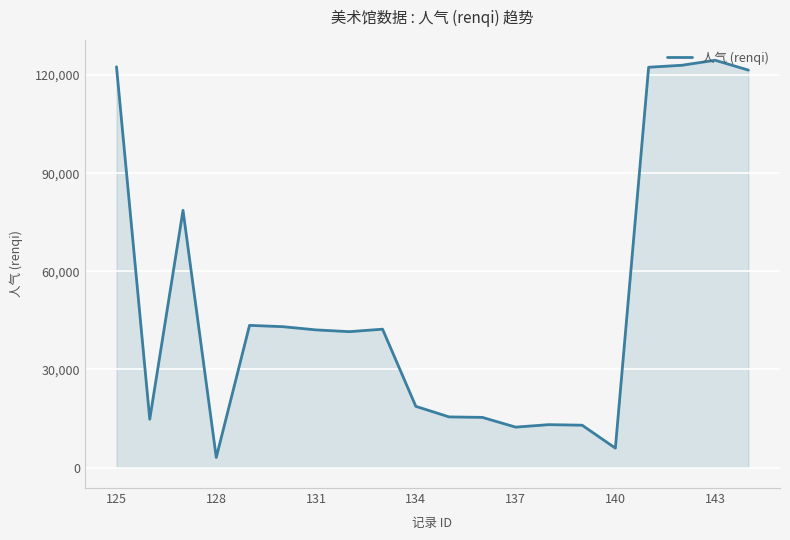

What is the greatest value displayed?

124497